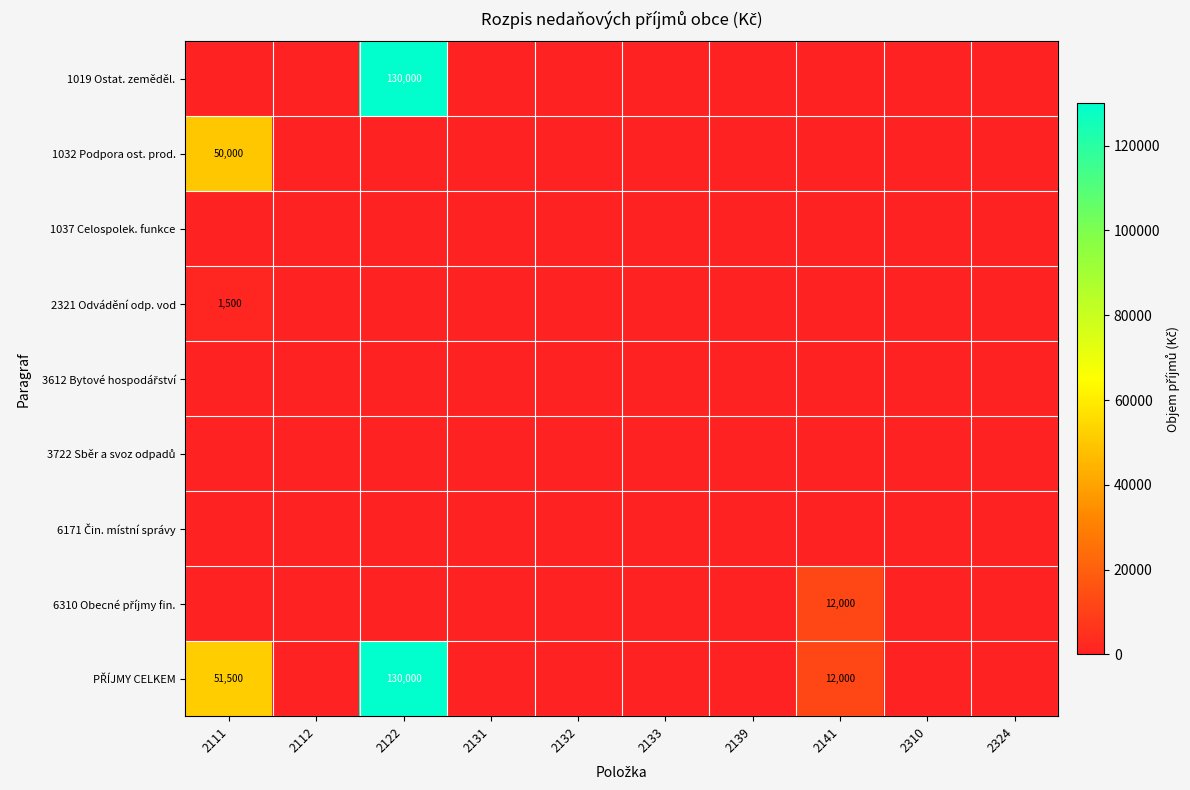

True or false: 1032 Podpora ost. prod. has a value of 22179 at 2141.

False